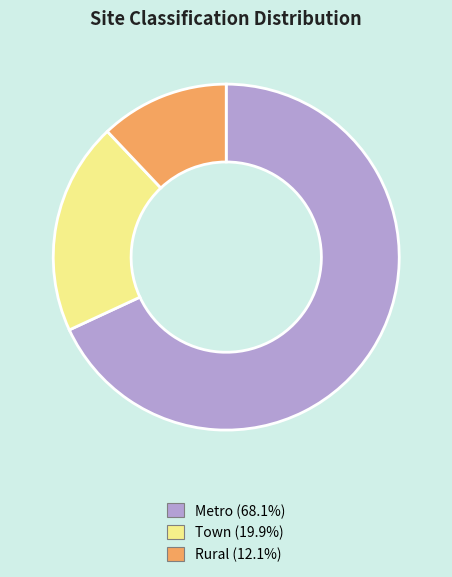

How many slices are in this pie chart?

3